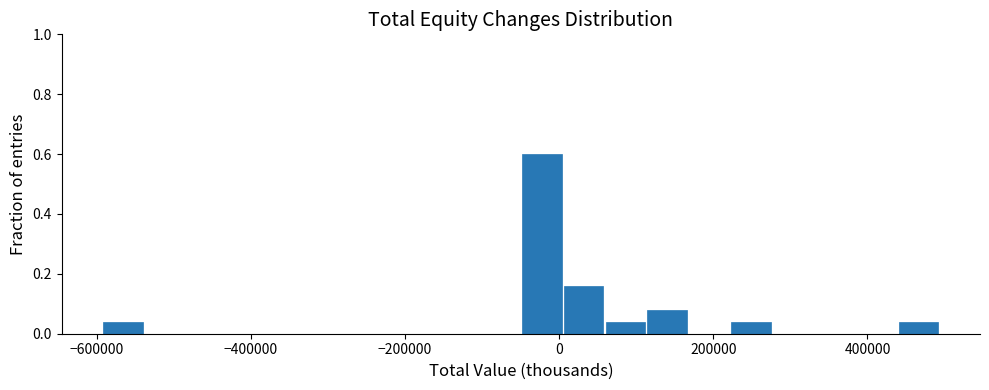

Read against the x-axis, roughly where is the centre of the tallest bar?

-20000